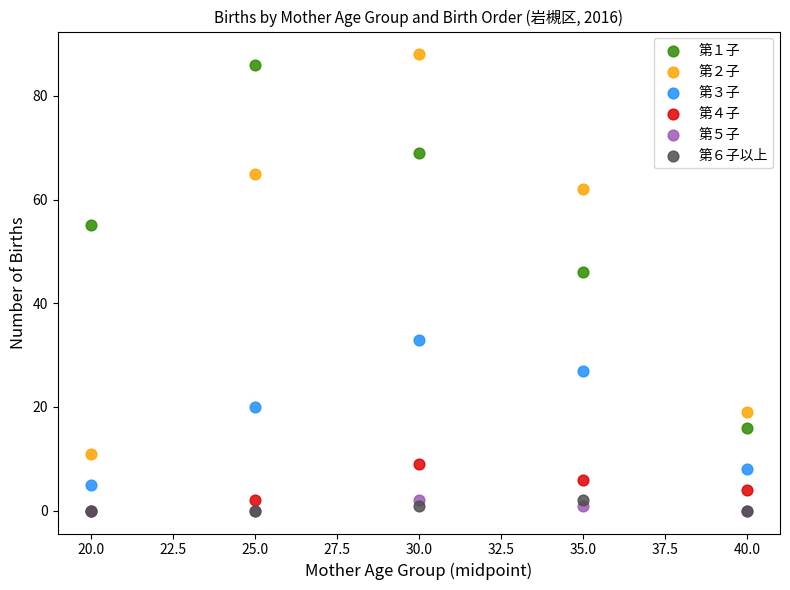

Across all series, what Y value is closest to 44?

46